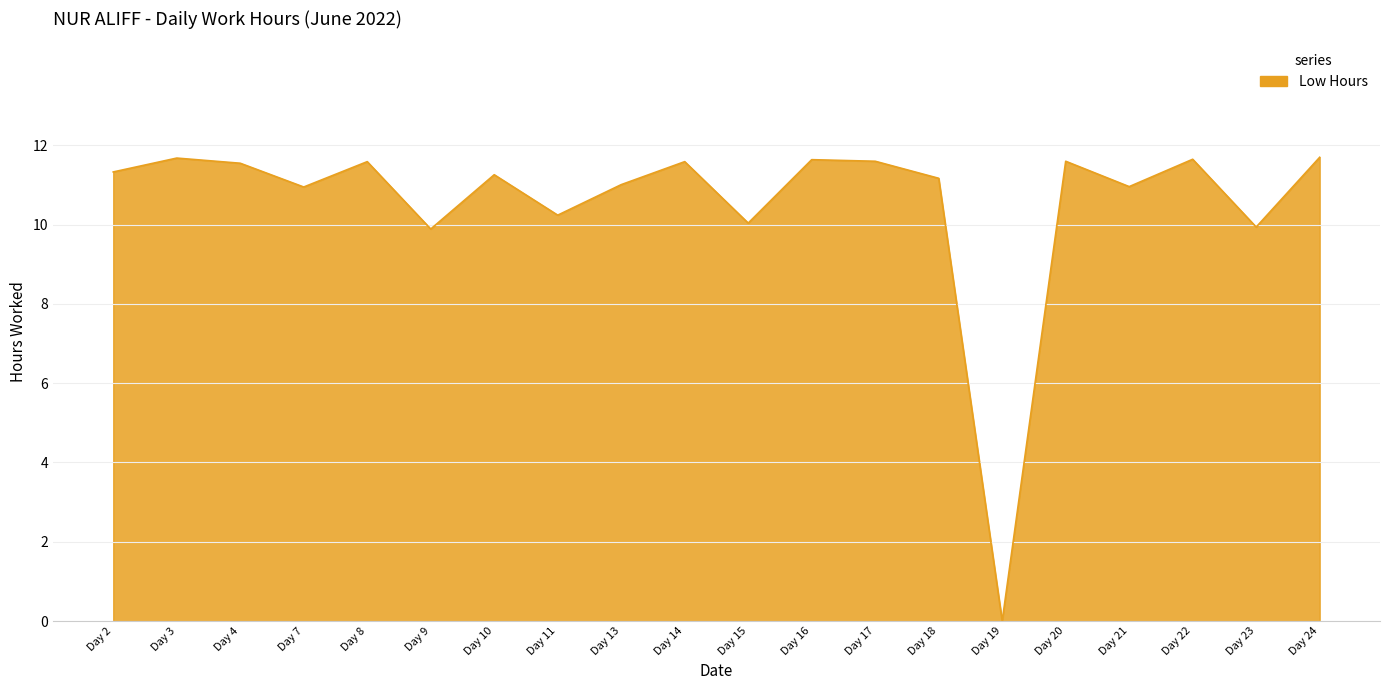

At which label does the data first exceed 11?

Day 2